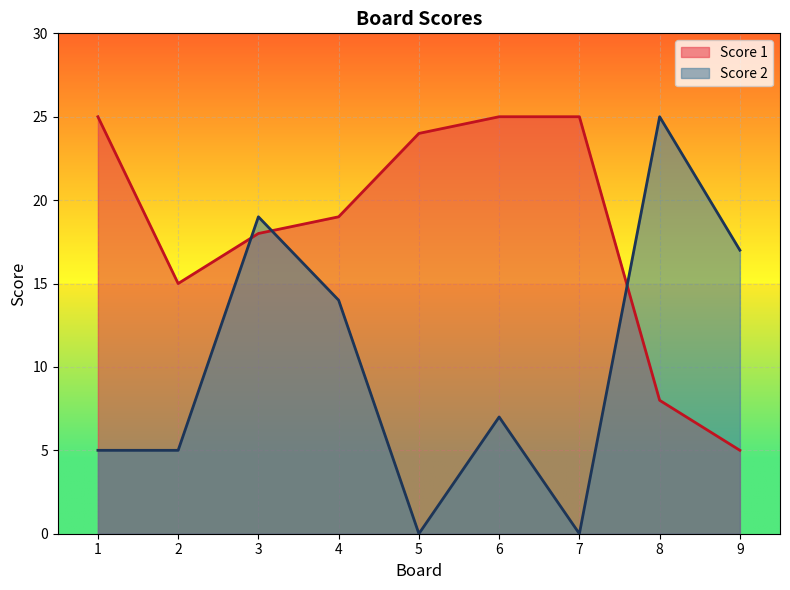

Between 7 and 8, which series saw the biggest shift?

Score 2